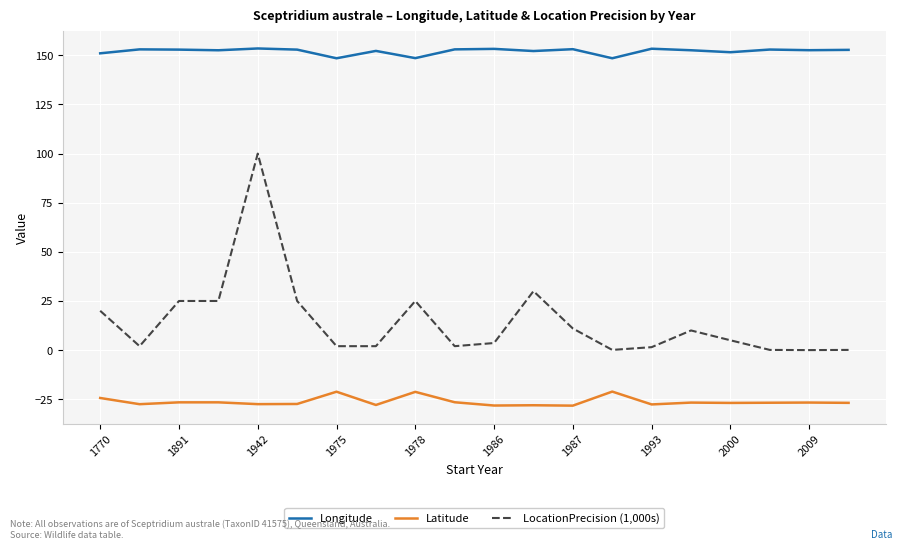

Does the chart display data point markers on the line(s)?

No